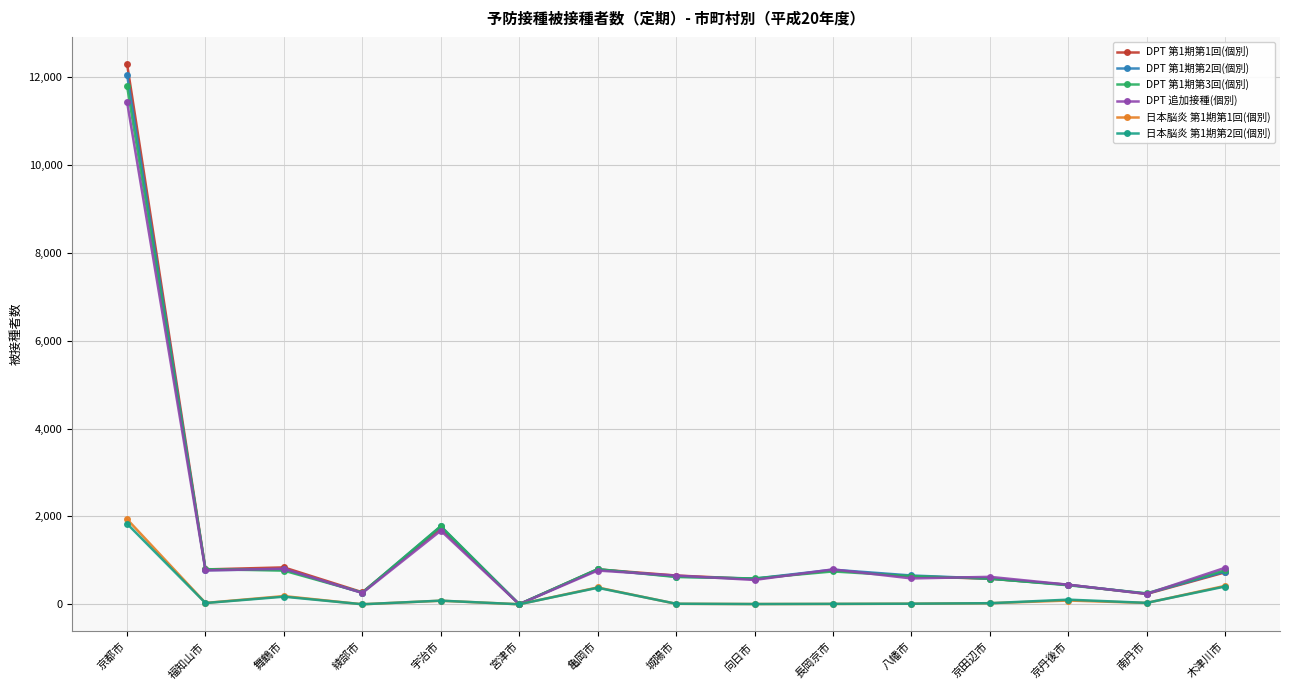

What is the spread (max minus min) of values at 木津川市?

426